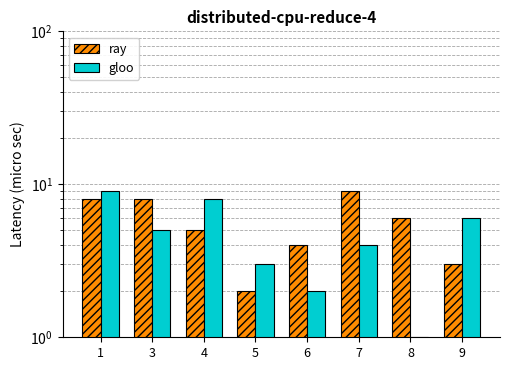

Which series has the largest range (max minus min)?

gloo